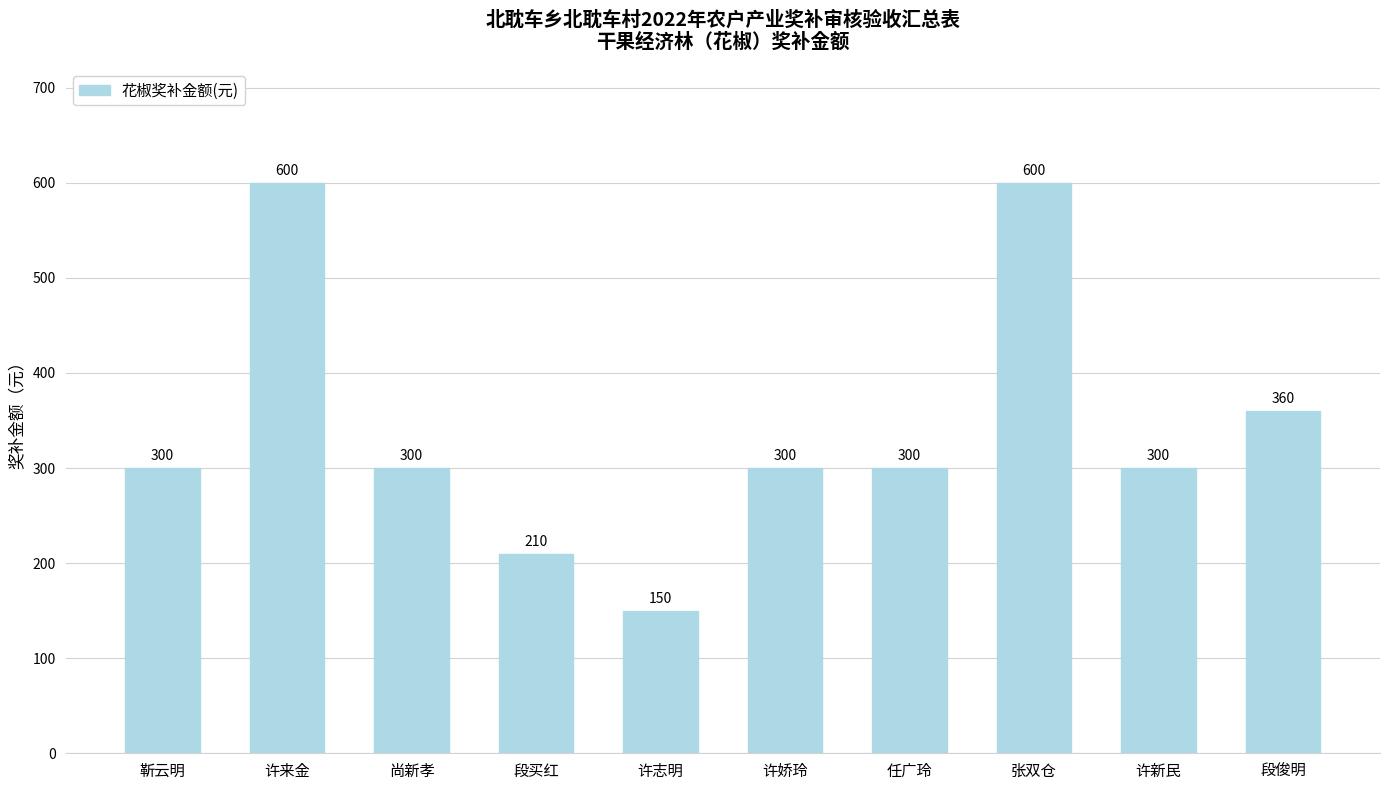

Which has a higher value, 段俊明 or 张双仓?

张双仓